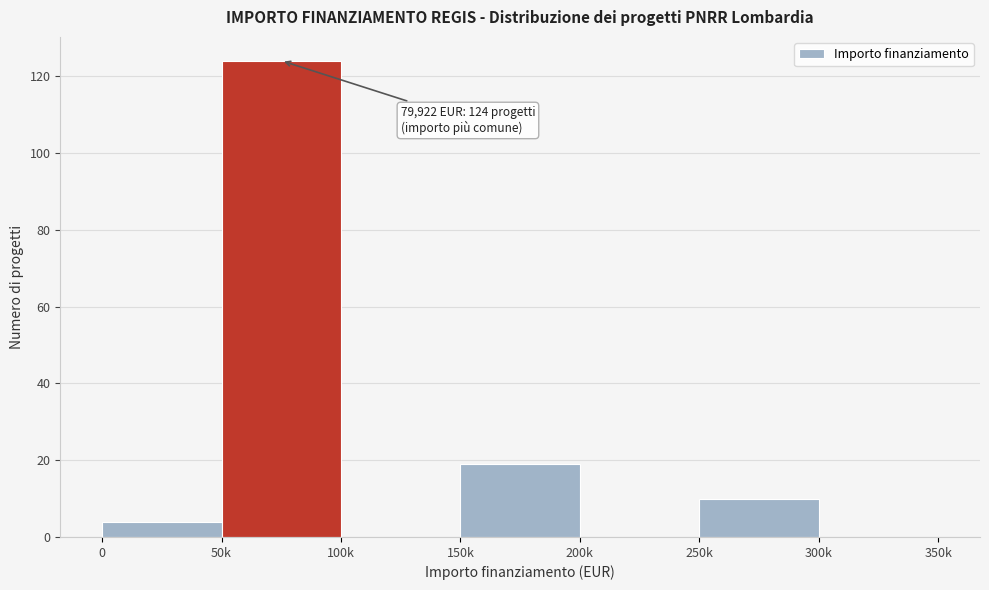

Reading right to left, list all the values displayed in this chart.

300k=0	250k=10	200k=0	150k=19	100k=0	50k=124	0=4